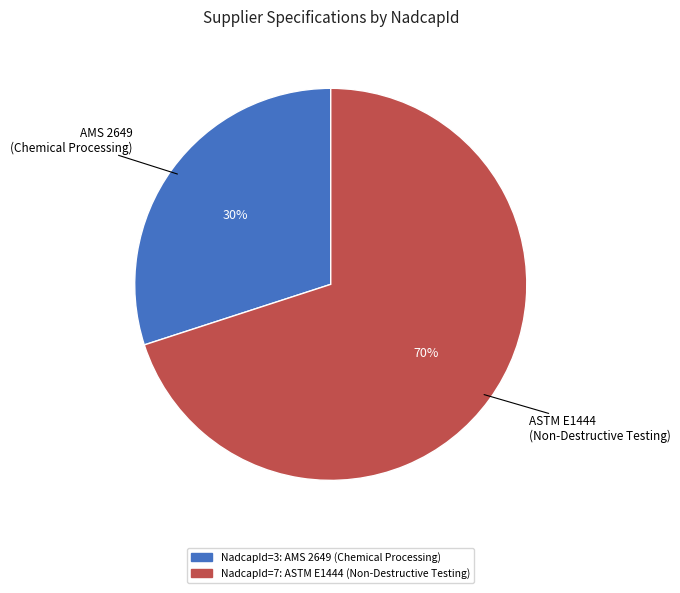

How many slices are in this pie chart?

2